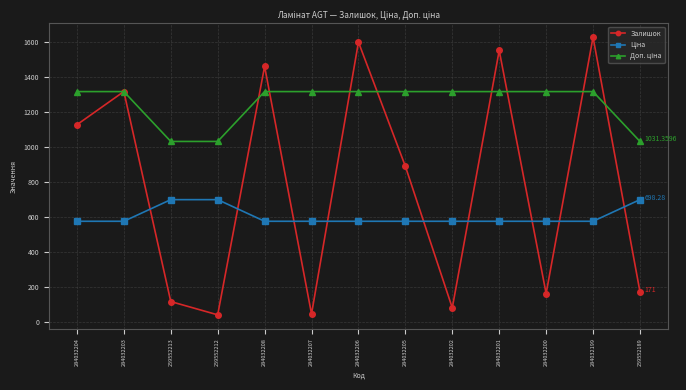

Where is the first local minimum for Залишок?

259552212